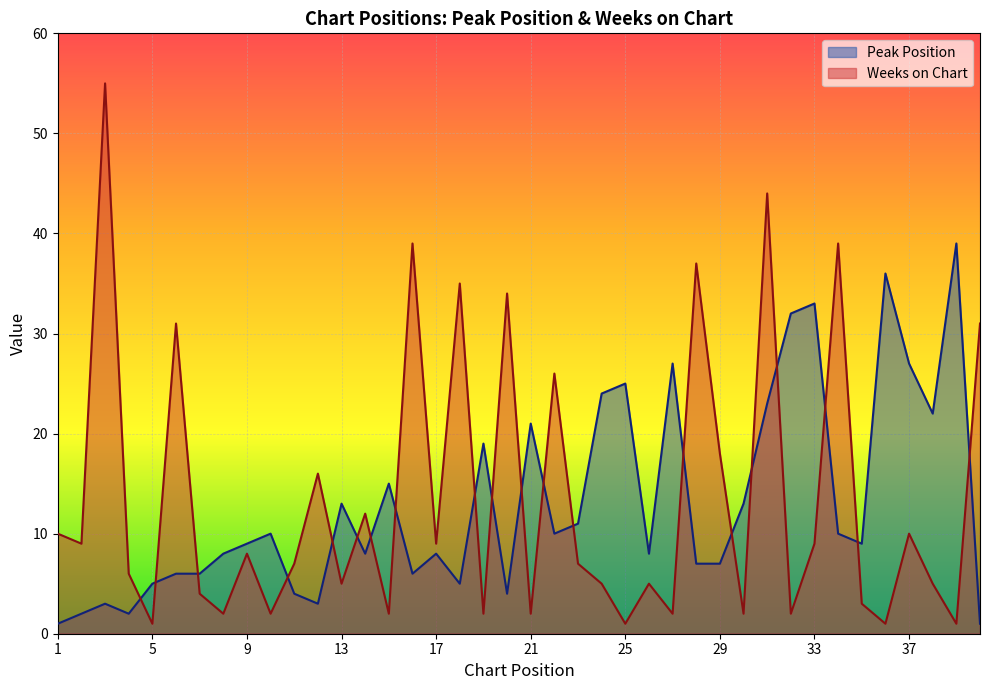

What is the value of the Peak Position point at the 1st from the left?

1